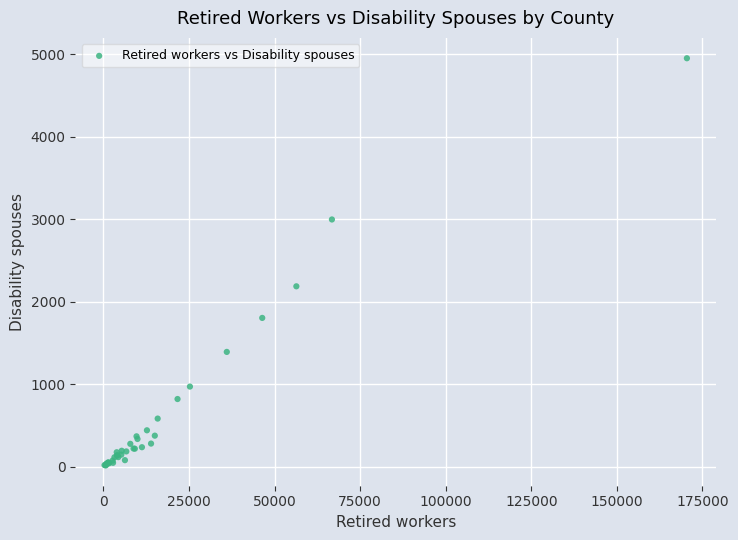

What Y value in the scatter plot is closest to 2482?

2185